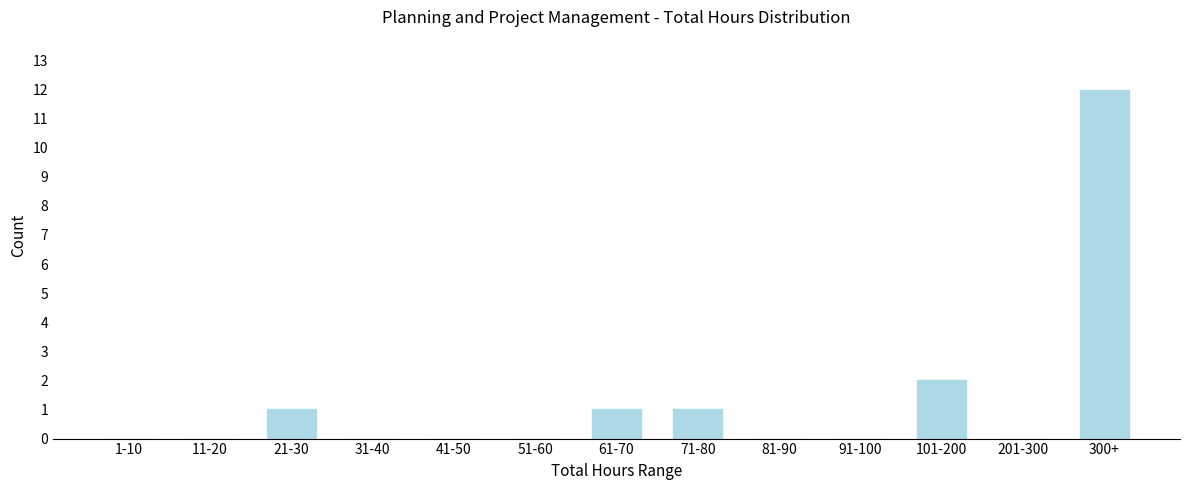

Reading right to left, extract all data points from this chart.

300+=12	201-300=0	101-200=2	91-100=0	81-90=0	71-80=1	61-70=1	51-60=0	41-50=0	31-40=0	21-30=1	11-20=0	1-10=0